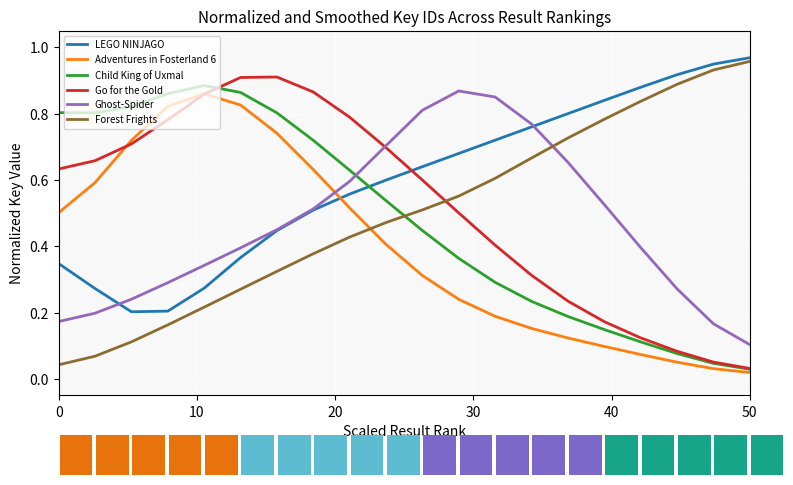

Is the value of Child King of Uxmal at 0 greater than the value of Adventures in Fosterland 6 at 0?

Yes